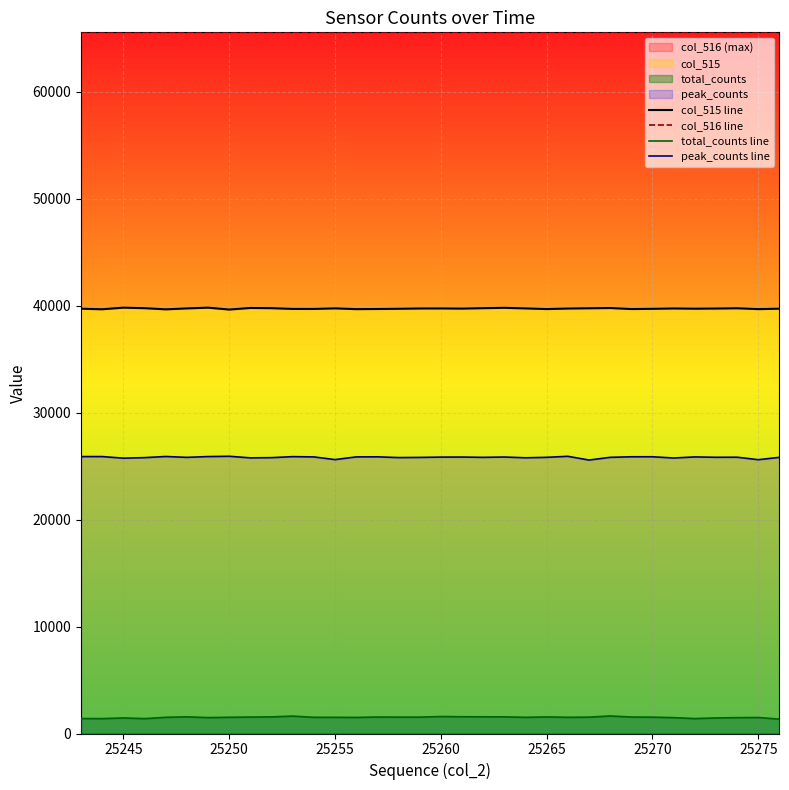

Which series has the largest total across all categories?

col_516 line